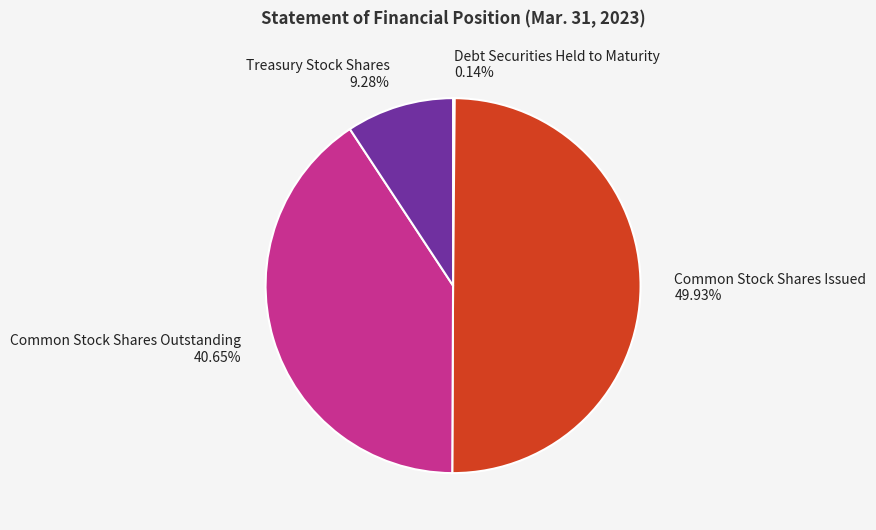

Is it true that Common Stock Shares Issued is 50% of the pie?

True